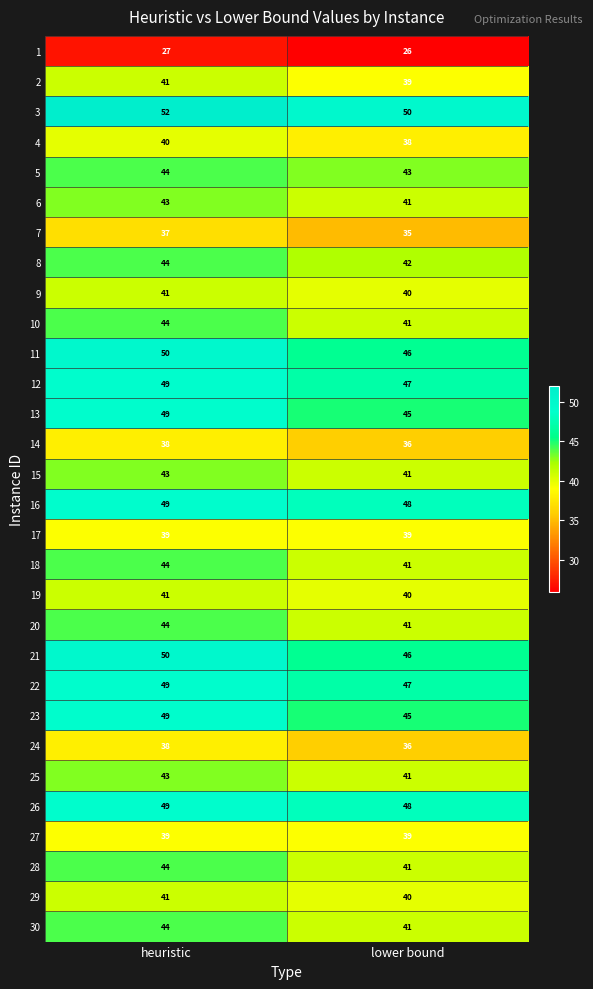

What is the difference between the highest and lowest values at heuristic?

25